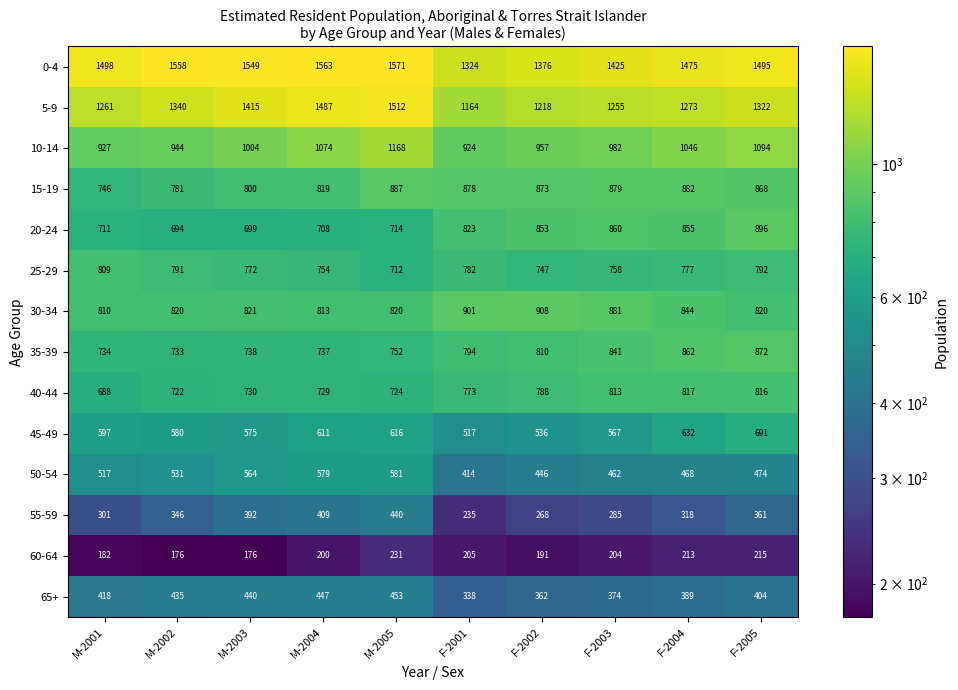

What is the smallest value displayed?

176